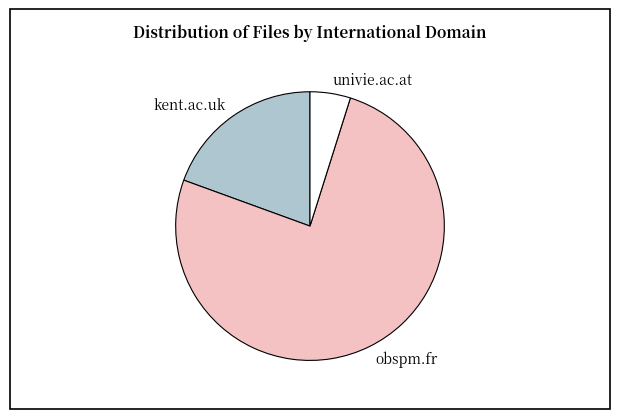

Rank the categories by value from lowest to highest.

univie.ac.at, kent.ac.uk, obspm.fr